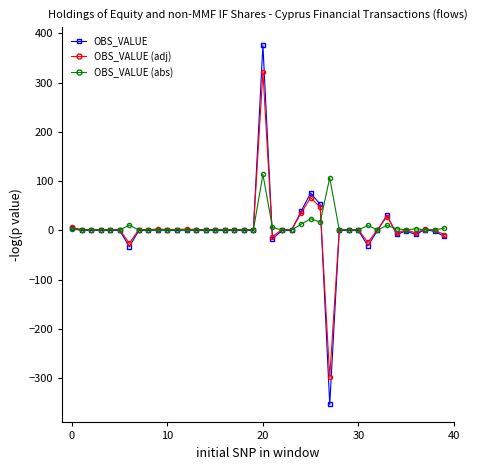

Which series has the largest range (max minus min)?

OBS_VALUE